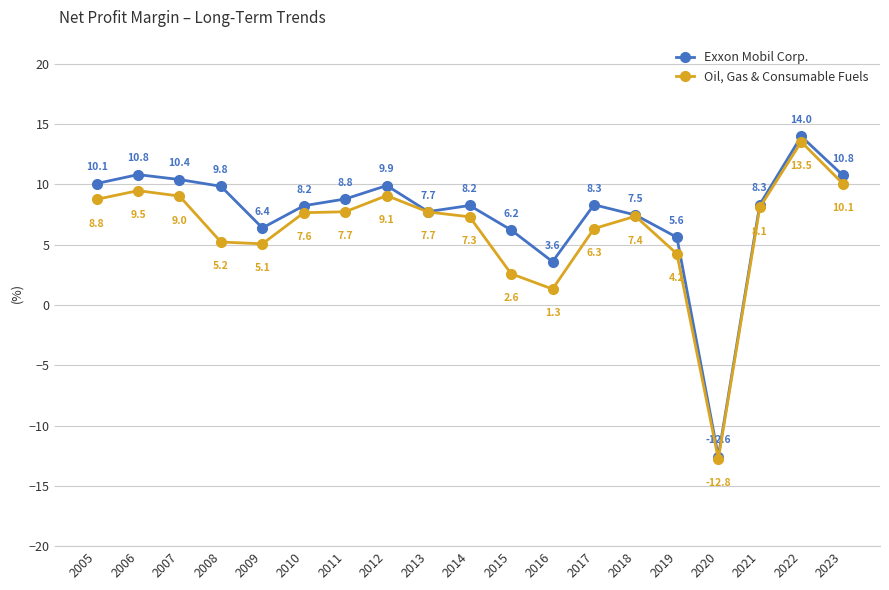

At which category is the sum across all series the highest?

2022